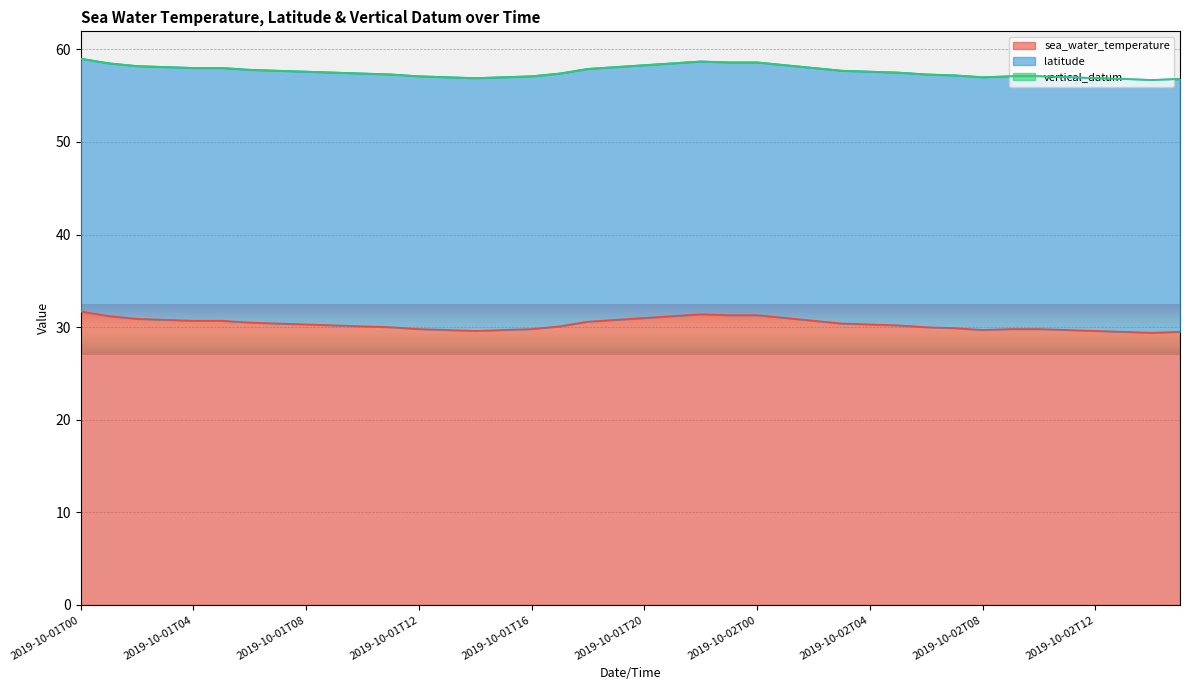

Between 2019-10-01T15 and 2019-10-01T08, which is larger?

2019-10-01T08